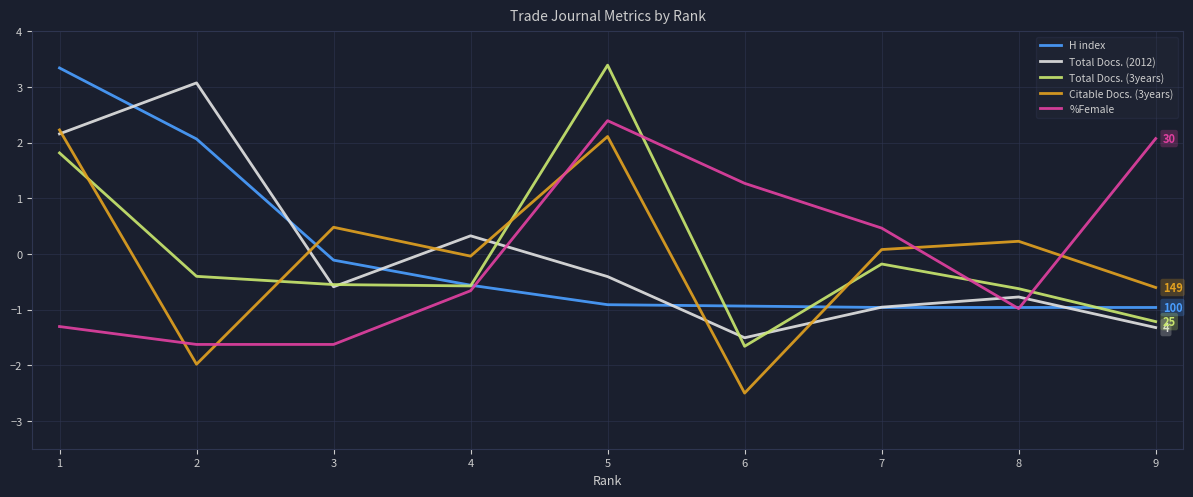

How many positive values does the H index series have?

2